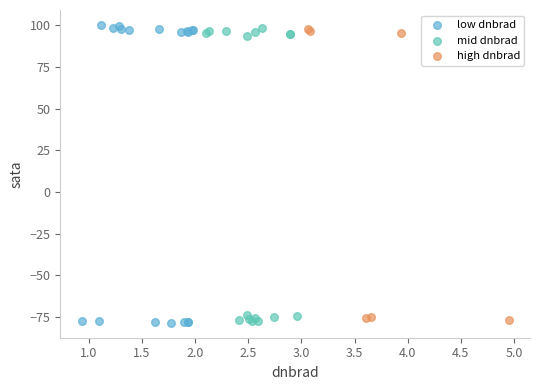

Which series has the largest Y range (max minus min)?

low dnbrad